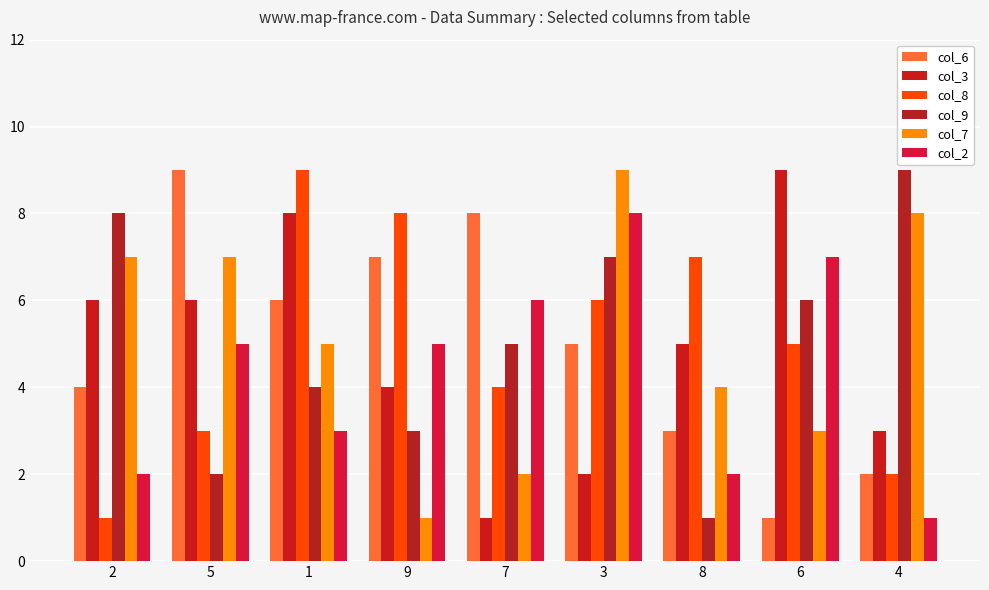

Does the chart contain stacked bars?

No